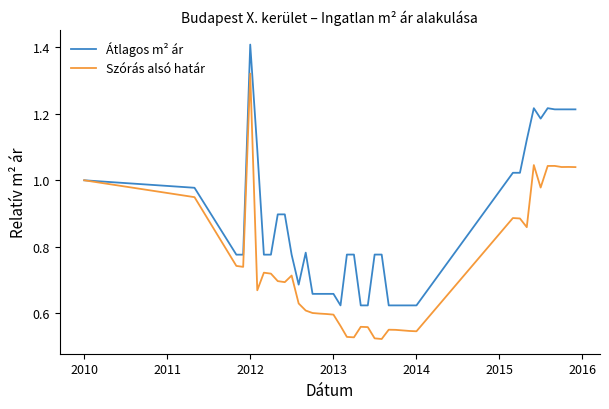

List the series in order of their peak value, lowest first.

Szórás alsó határ, Átlagos m² ár